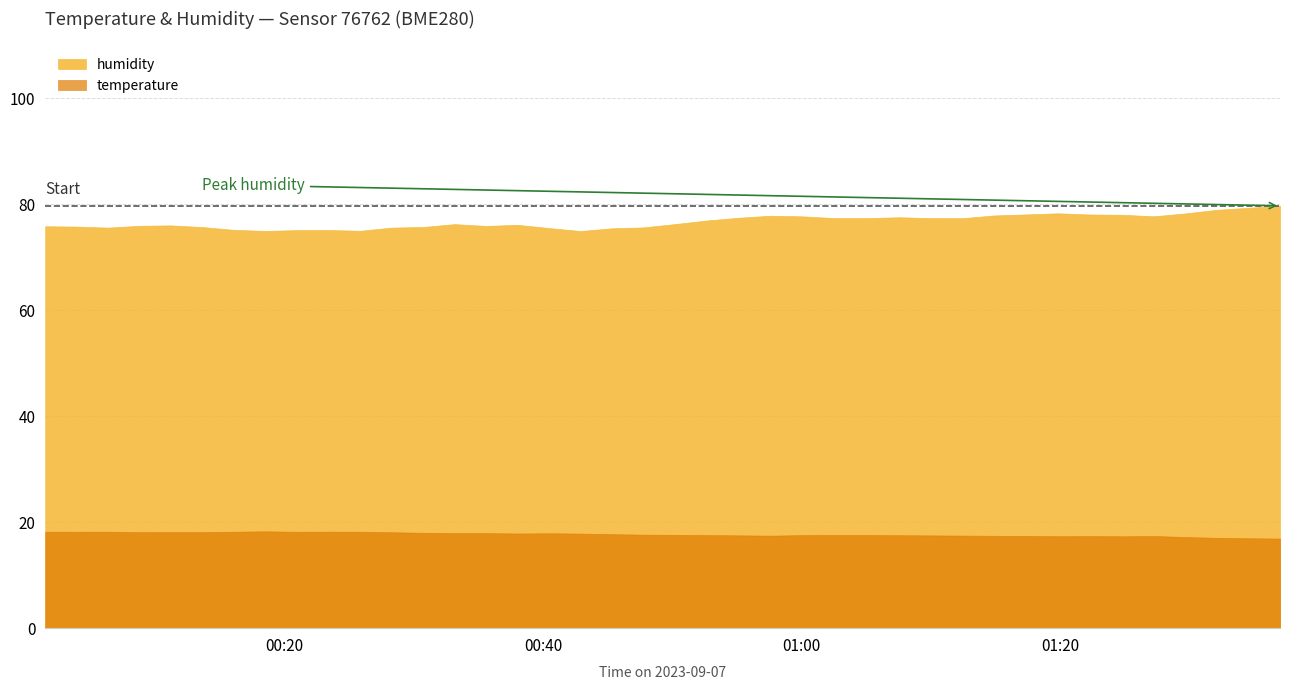

How many series are shown in this chart?

2